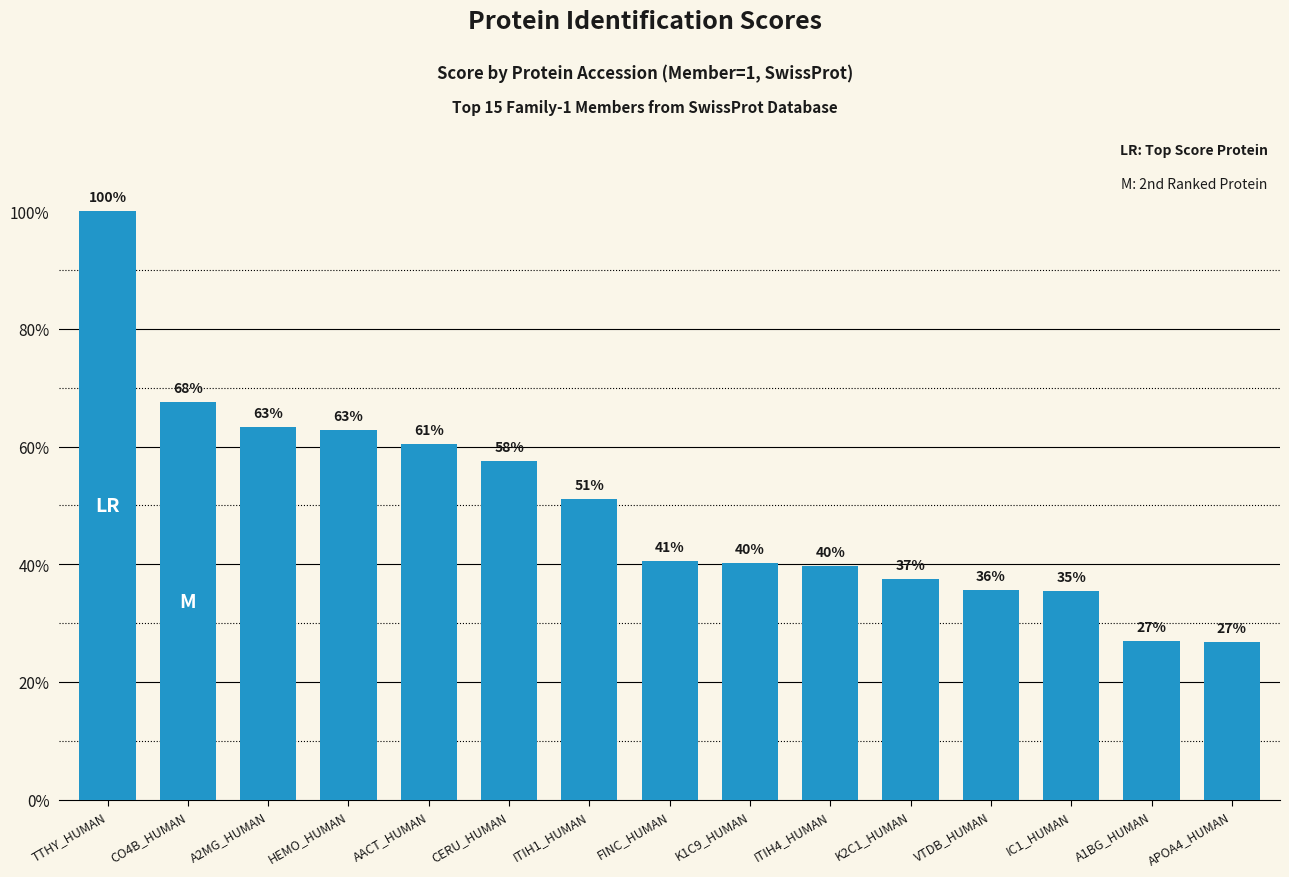

Are the bars horizontal?

No